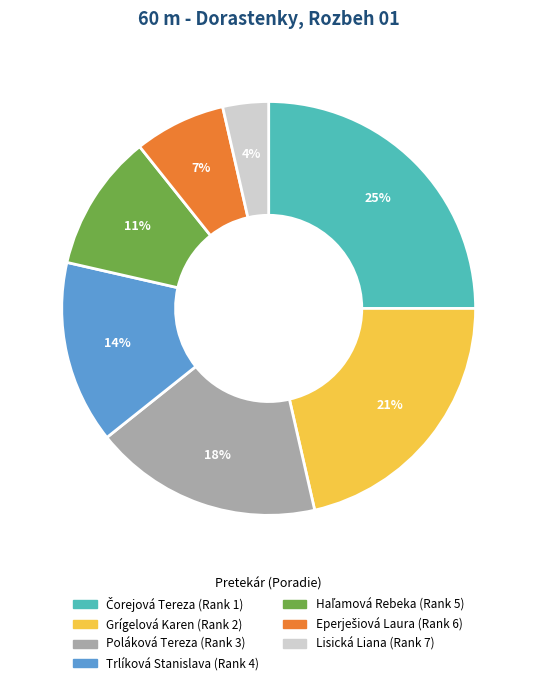

How many slices are in this pie chart?

7